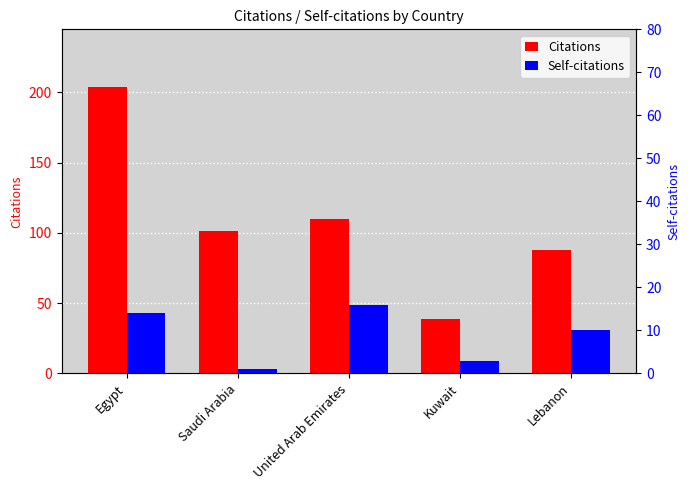

What are all the series names shown in the legend?

Citations, Self-citations